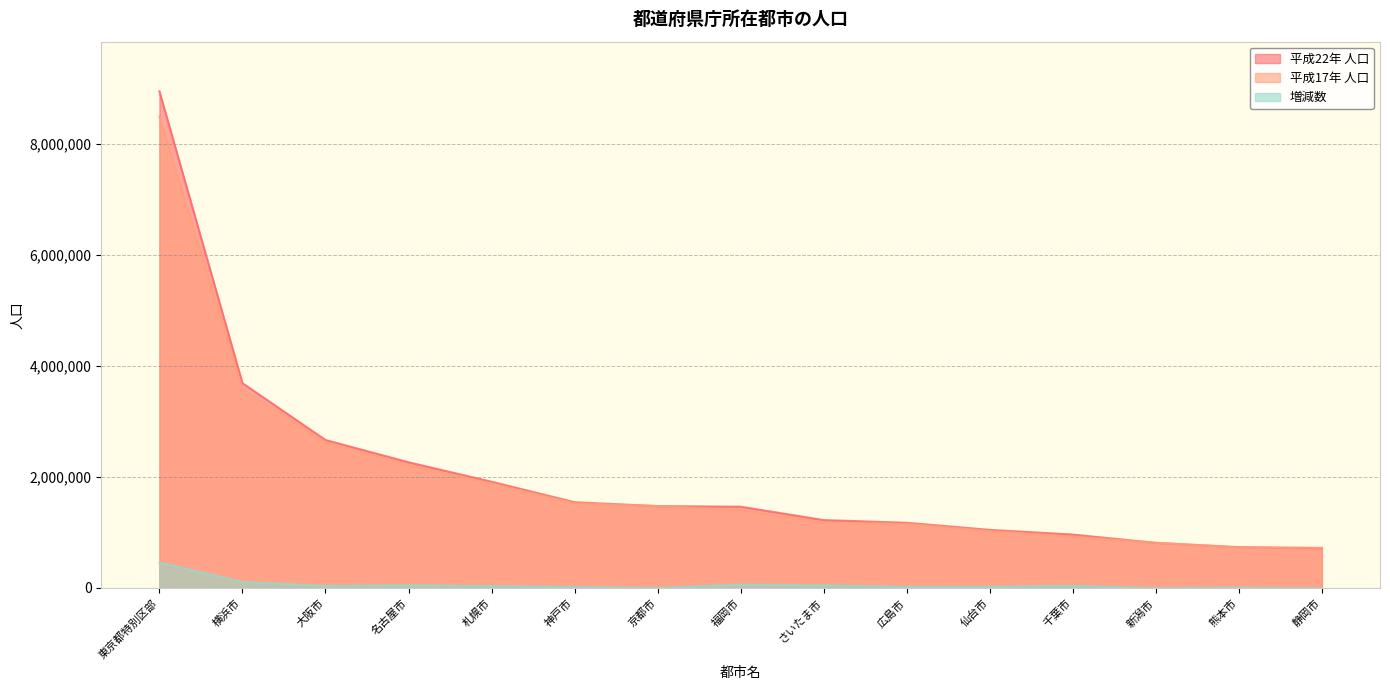

At which label does 平成22年 人口 first exceed 1463743?

東京都特別区部